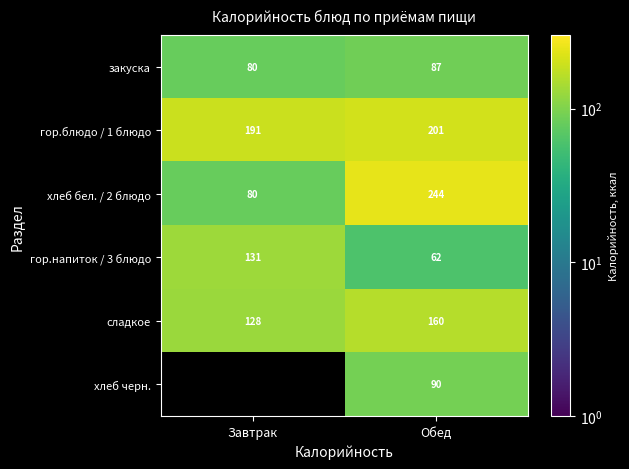

What is the sum of all хлеб бел. / 2 блюдо values?

324